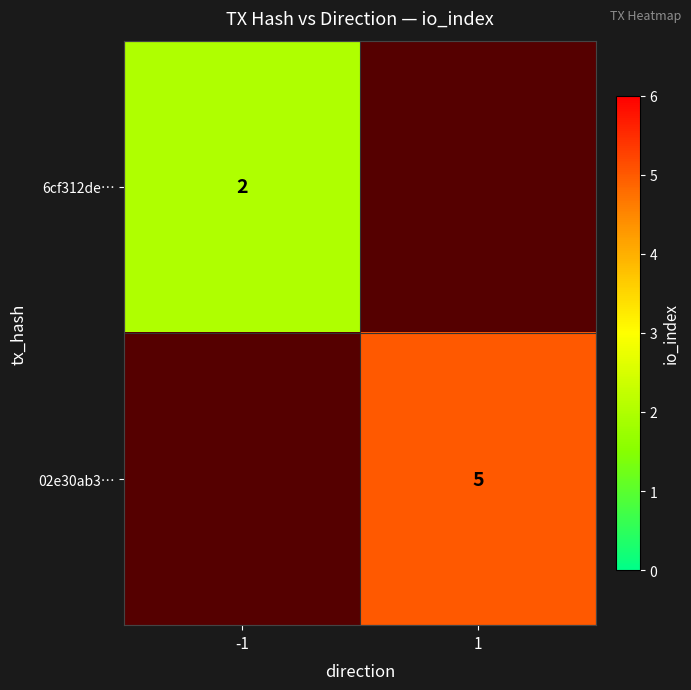

True or false: 6cf312de… has a value of 2 at -1.

True